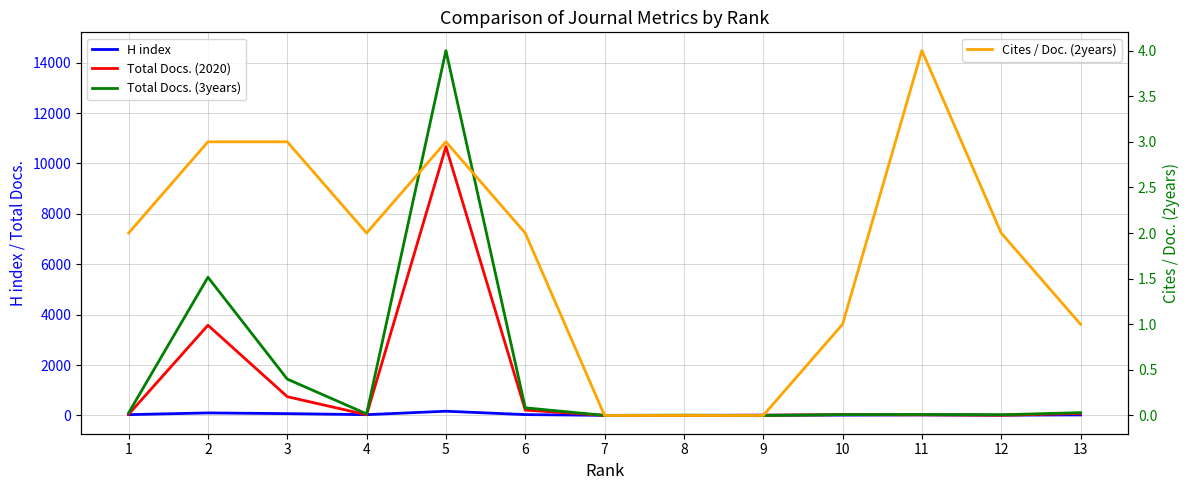

What value does the Total Docs. (2020) series have at 3, to the nearest 100?

700